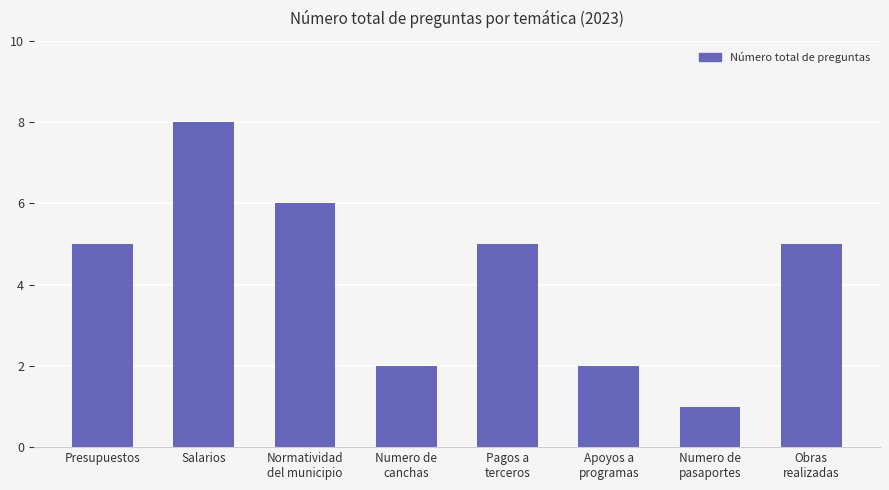

What is the approximate value at Obras
realizadas?

5